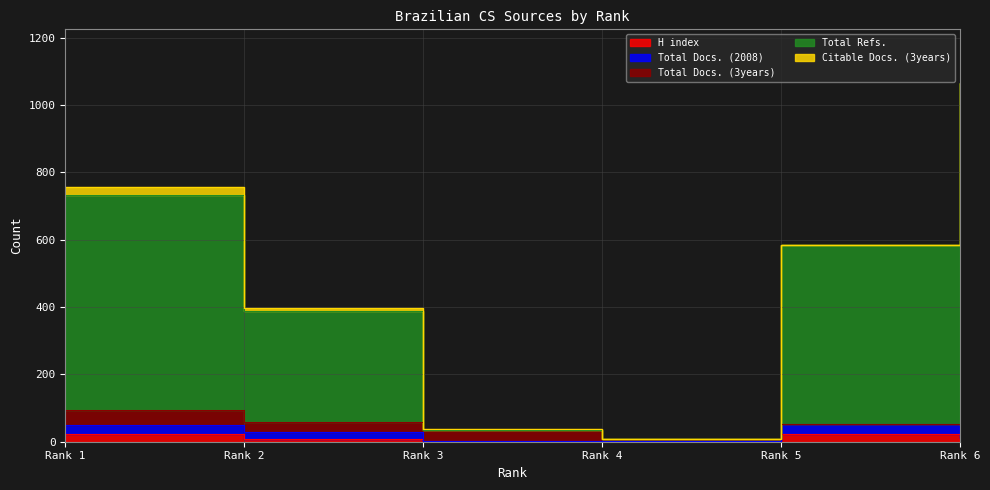

Count the Total Refs. values in the range 0 to 641.

5